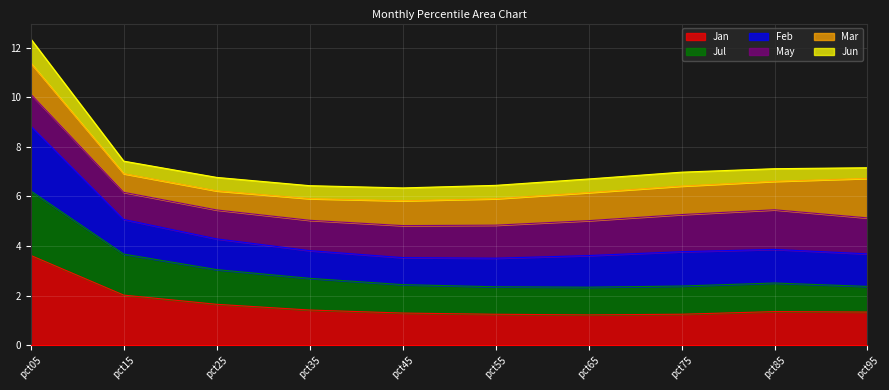

What are all the series names shown in the legend?

Jan, Jul, Feb, May, Mar, Jun